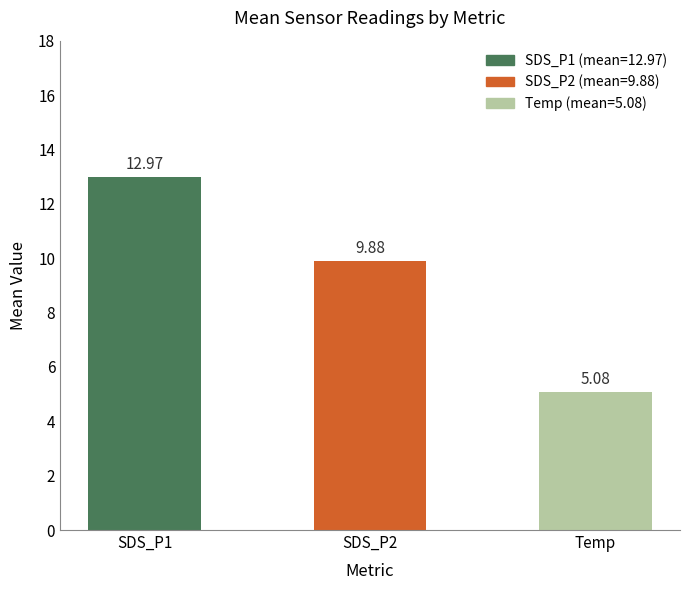

How many data points are above 9?

2